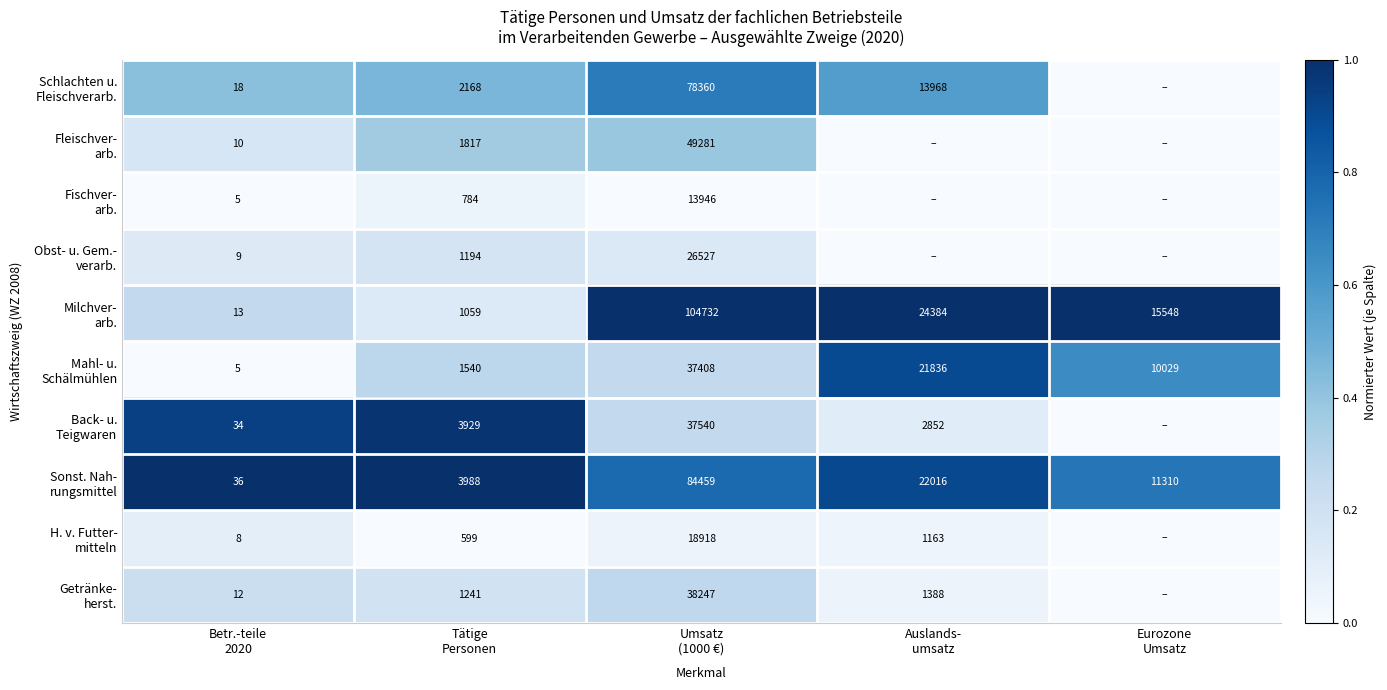

At which category is the sum across all series the highest?

Umsatz
(1000 €)